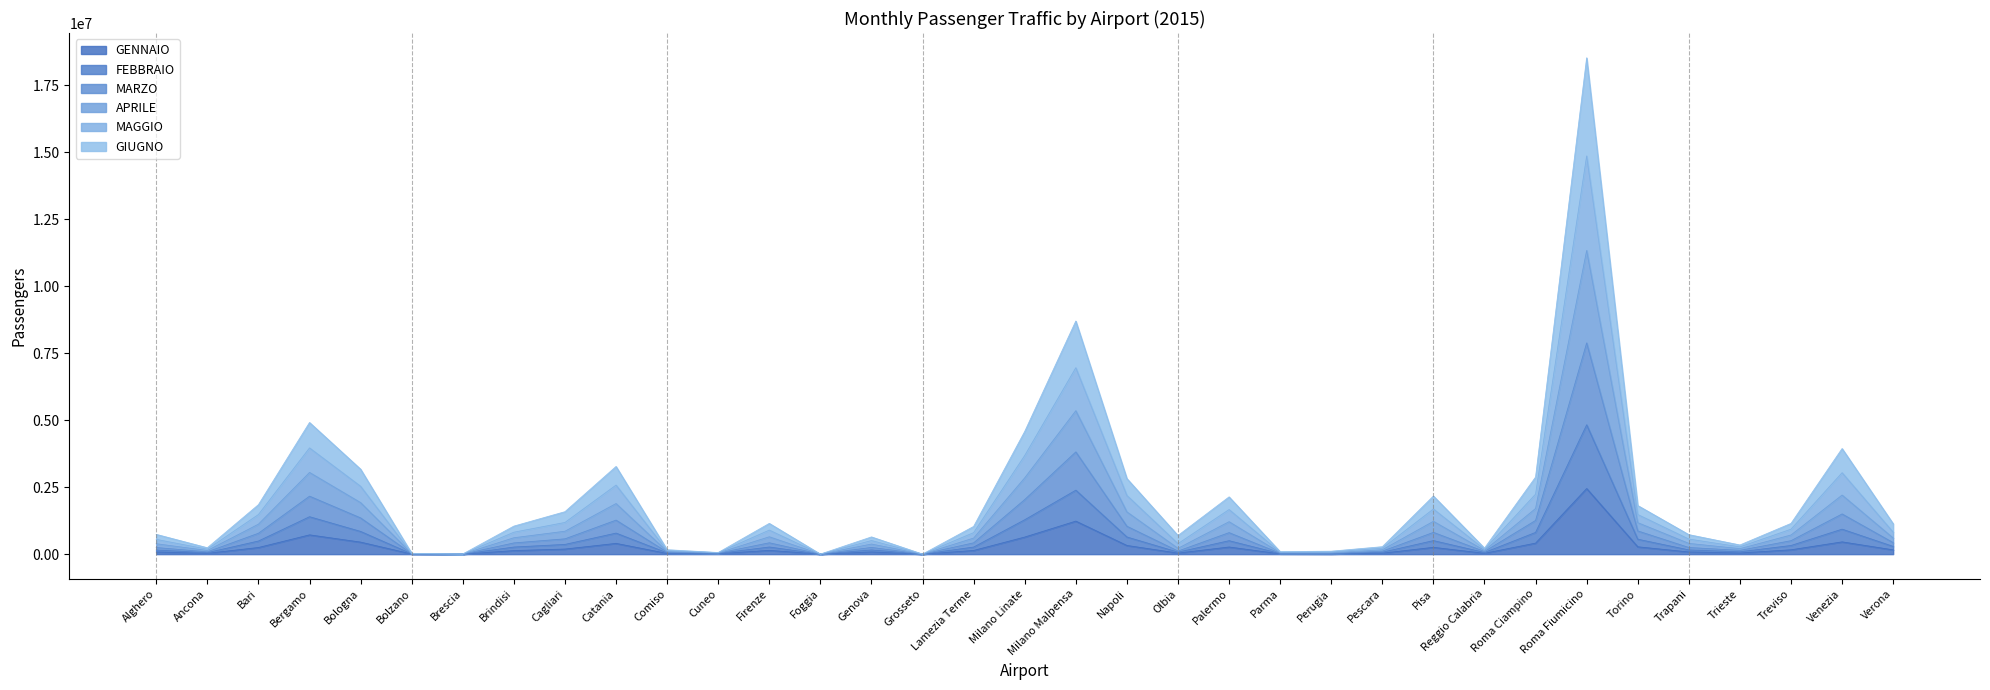

What is the highest value of the GENNAIO series?

2448366